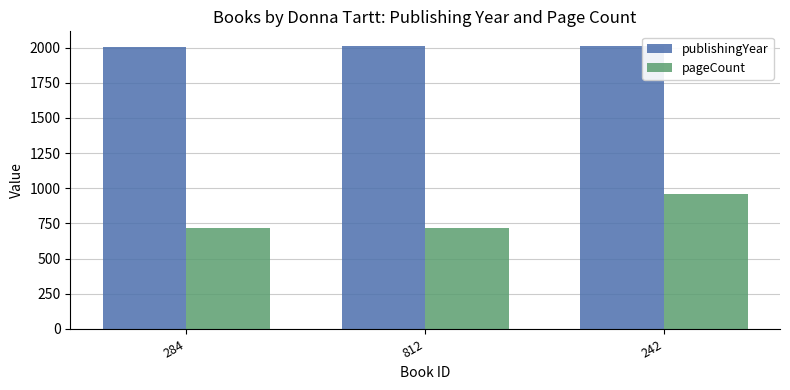

Rank the series by their average value, from highest to lowest.

publishingYear, pageCount